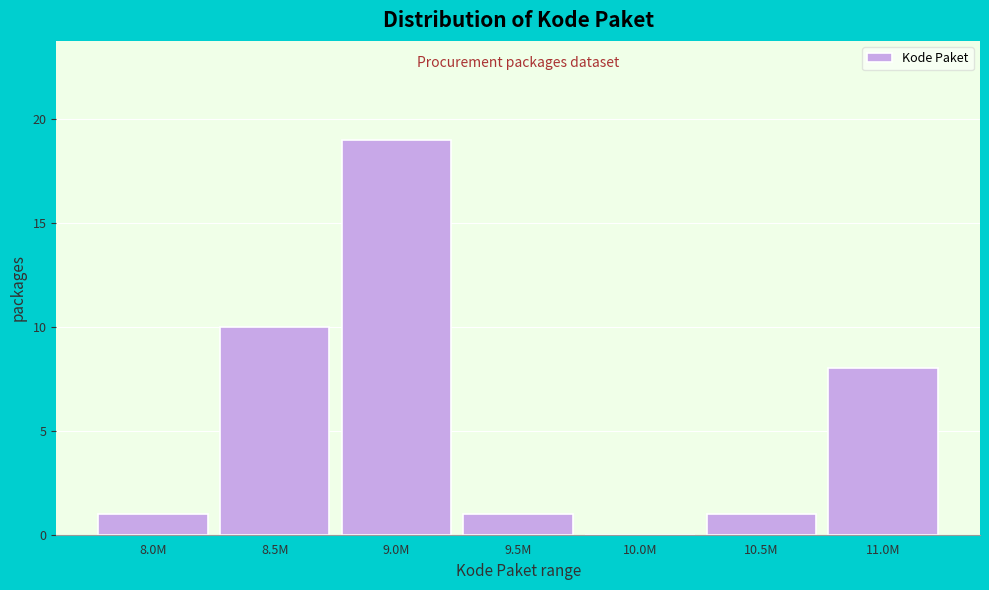

Reading left to right, list all the values displayed in this chart.

8.0M=1	8.5M=10	9.0M=19	9.5M=1	10.0M=0	10.5M=1	11.0M=8